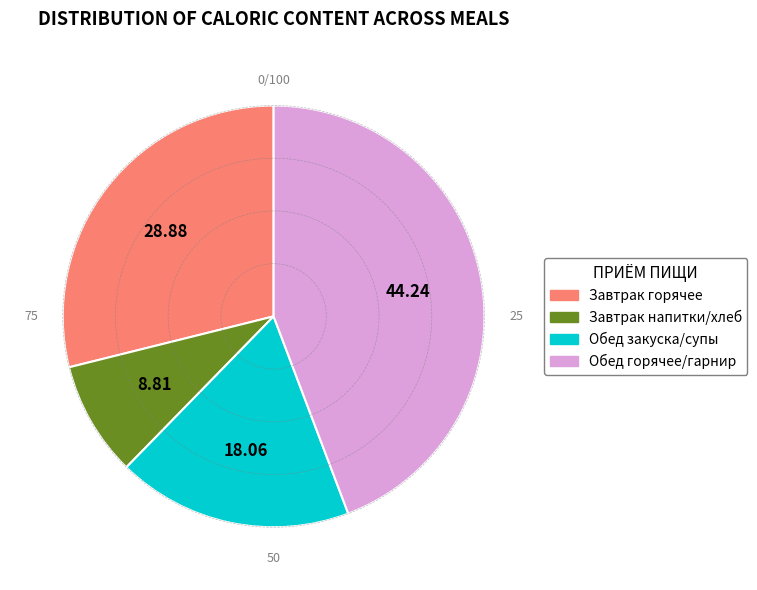

Is there any slice that represents more than half of the pie?

No